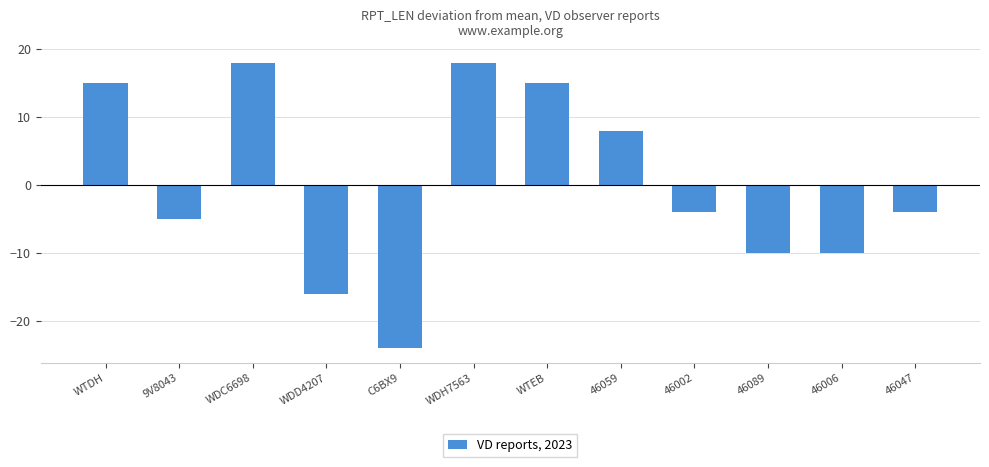

The value at WTDH is 23.2. True or false?

False